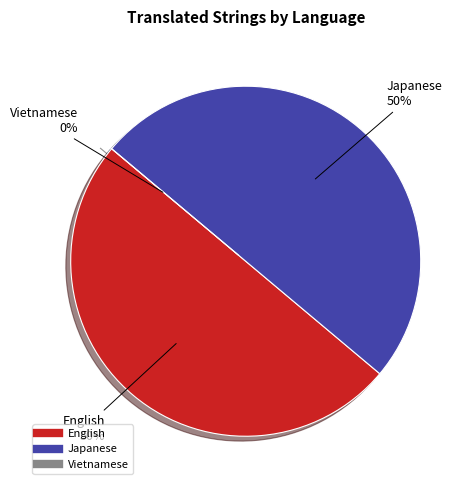

The English slice represents 50% of the pie. True or false?

True